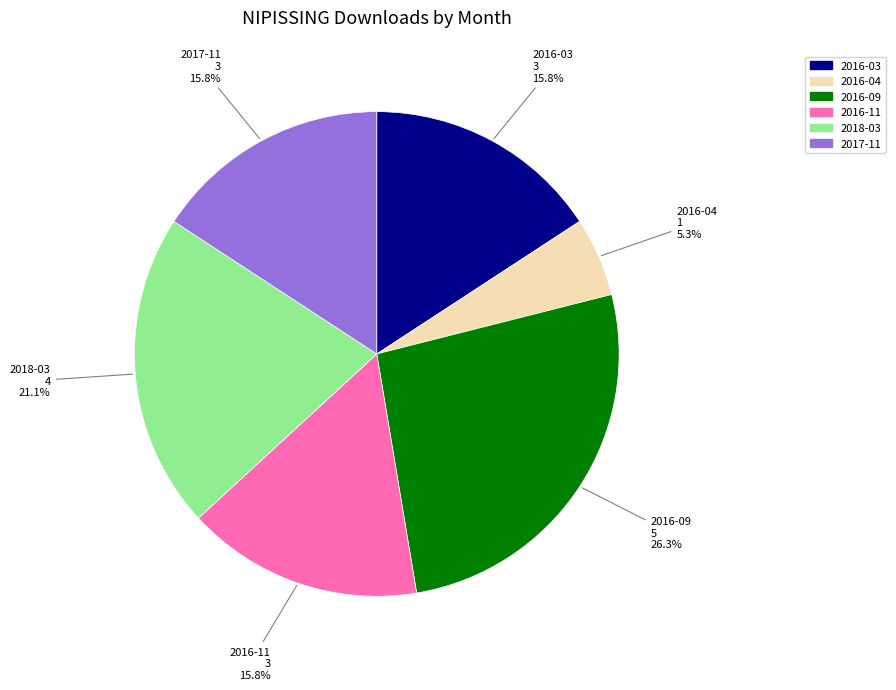

Does 2016-11 account for over 50% of the chart?

No